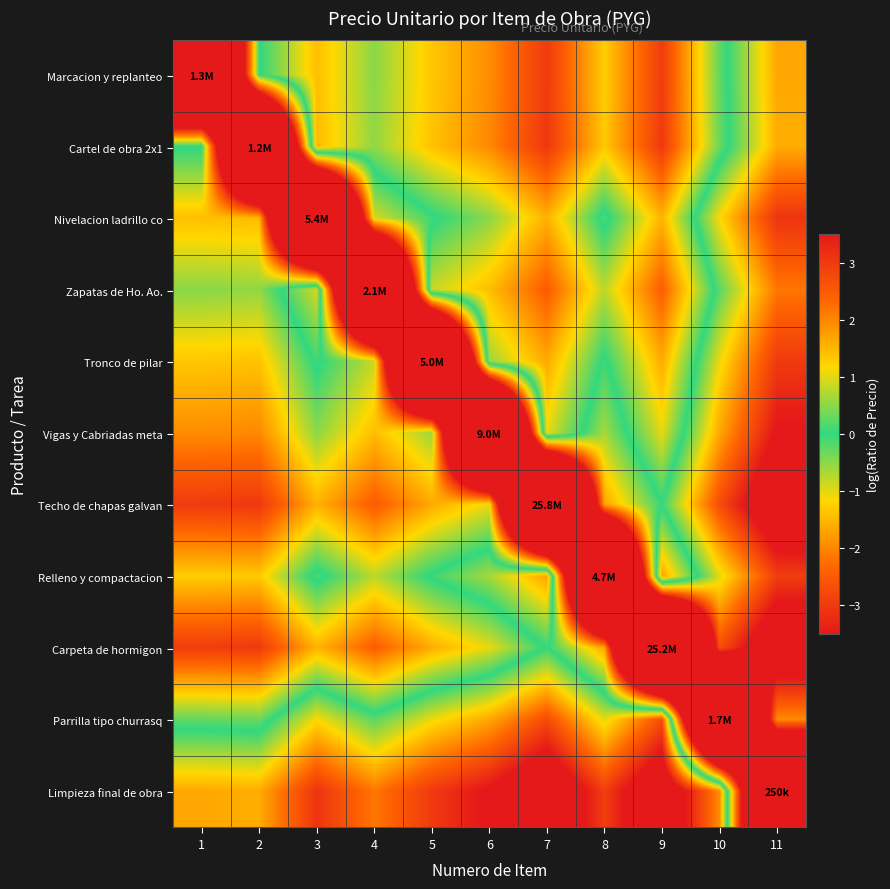

How many series are shown in this chart?

11